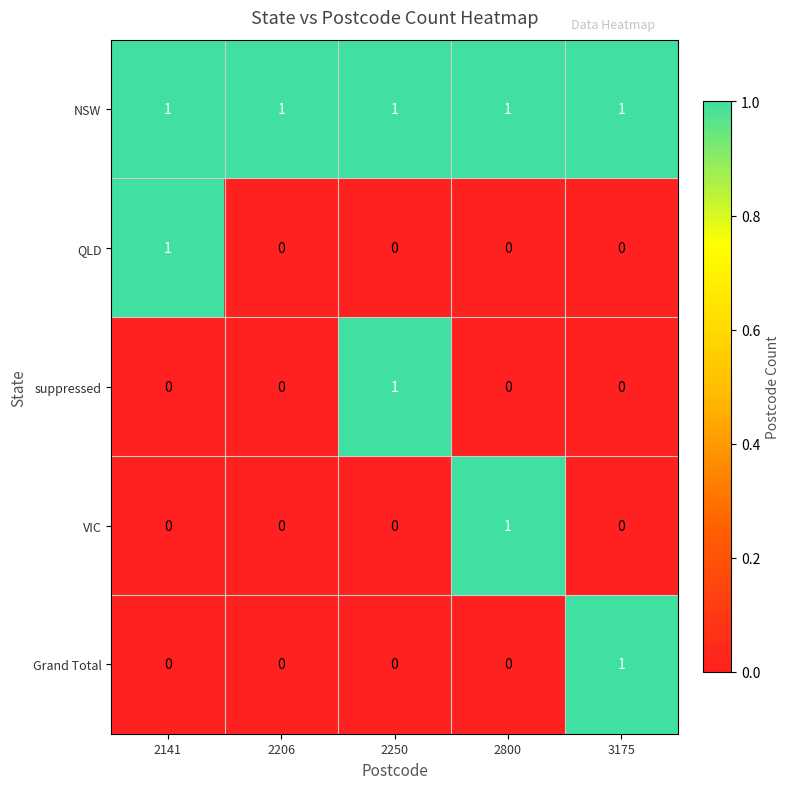

Is the value of NSW at 3175 greater than the value of suppressed at 2800?

Yes